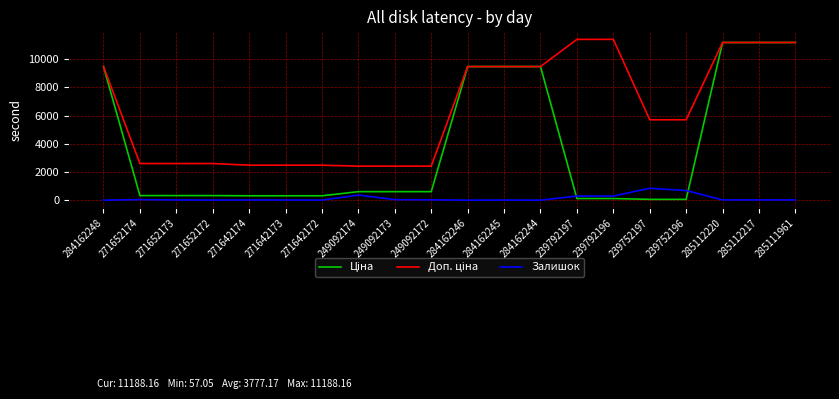

What is the greatest value displayed?

11410.0